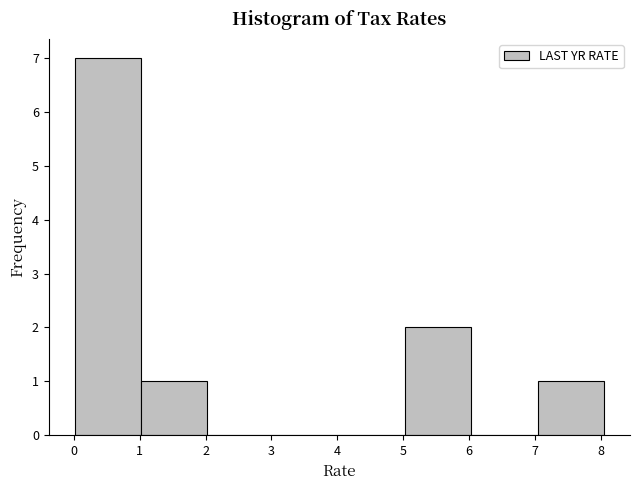

Reading left to right, list every bar in this chart as the range it spans on the x-axis followed by its height. Neither the bar edges nor the heights are printed on the chart, so give them approximately, as read against the axes.

0 to 1: 7
1 to 2: 1
2 to 3: 0
3 to 4: 0
4 to 5: 0
5 to 6: 2
6 to 7: 0
7 to 8: 1